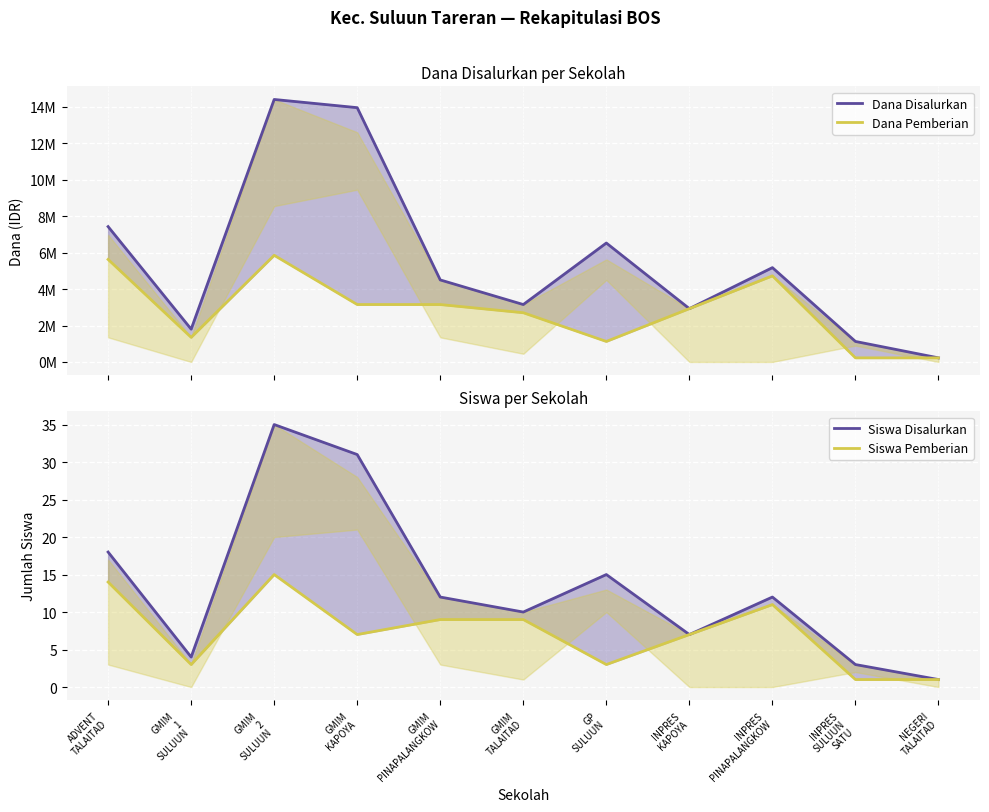

Count the number of categories in the chart.

11